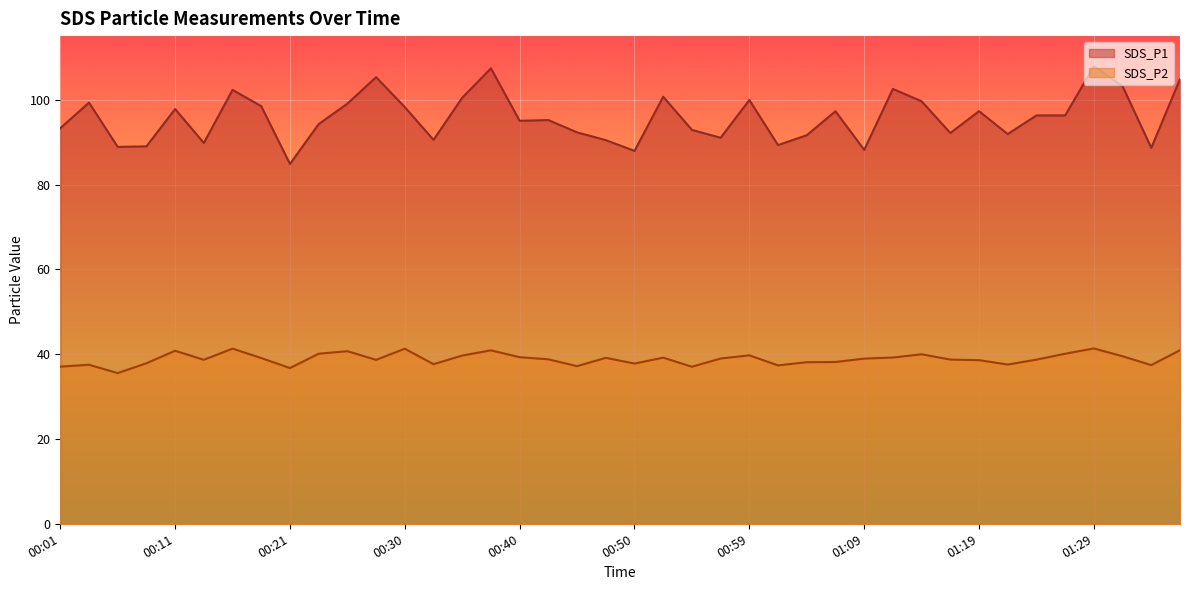

Between 01:36 and 00:50, which is larger?

01:36